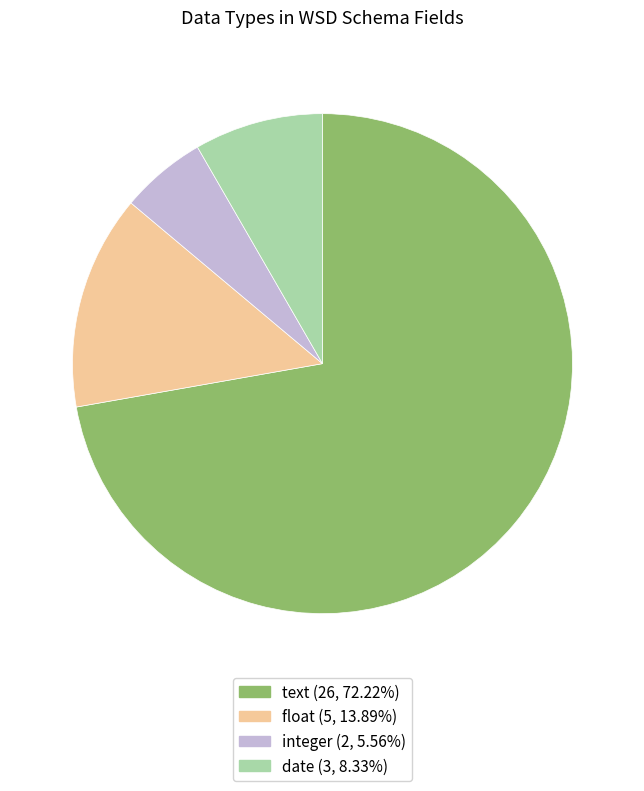

Is there any slice that represents more than half of the pie?

Yes